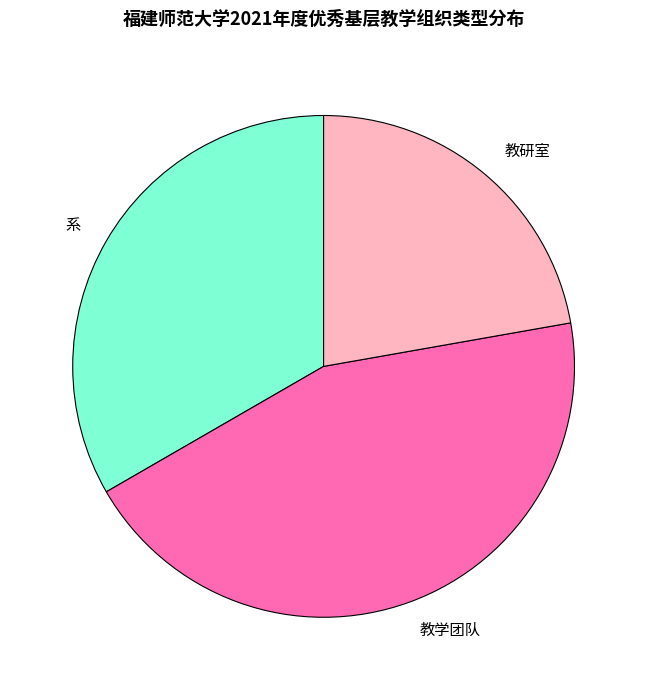

Count the number of slices in the pie.

3